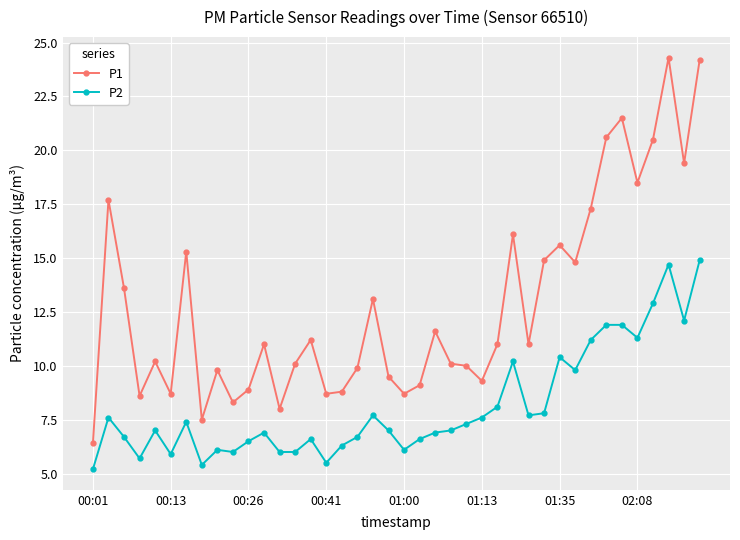

What is the maximum value for P2?

14.9